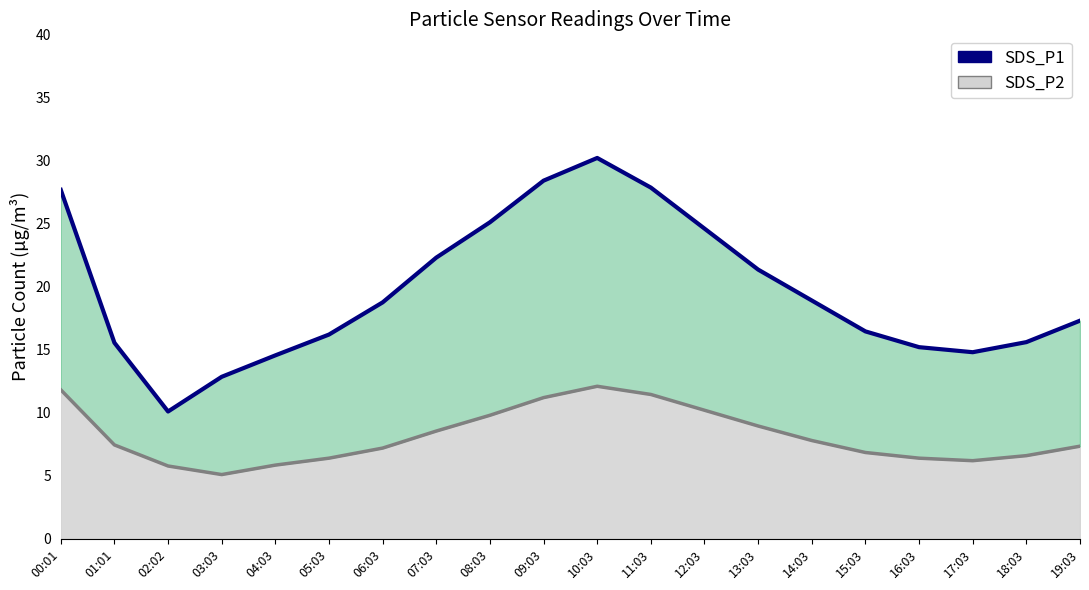

At which label does SDS_P2 line reach its peak?

10:03